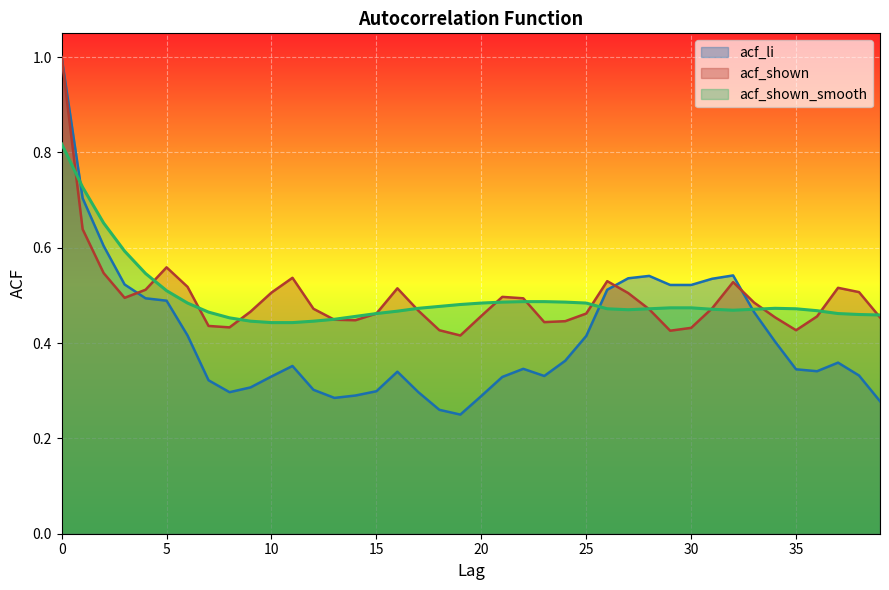

What is the maximum value shown in the chart?

1.0